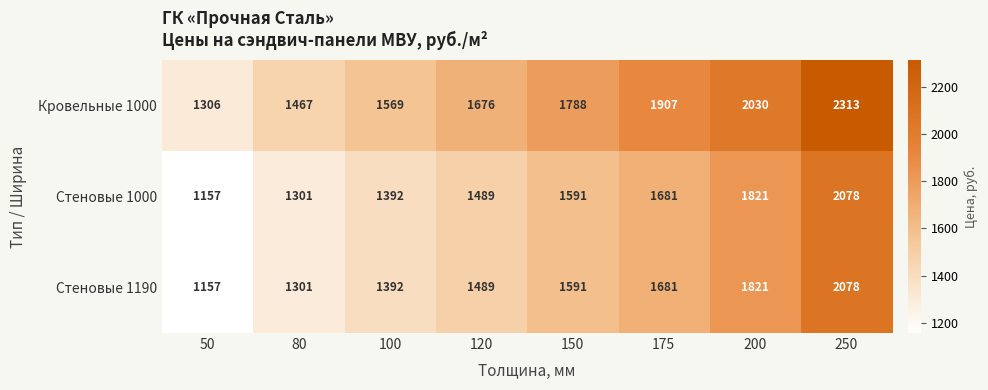

Which series has the largest total across all categories?

Кровельные 1000